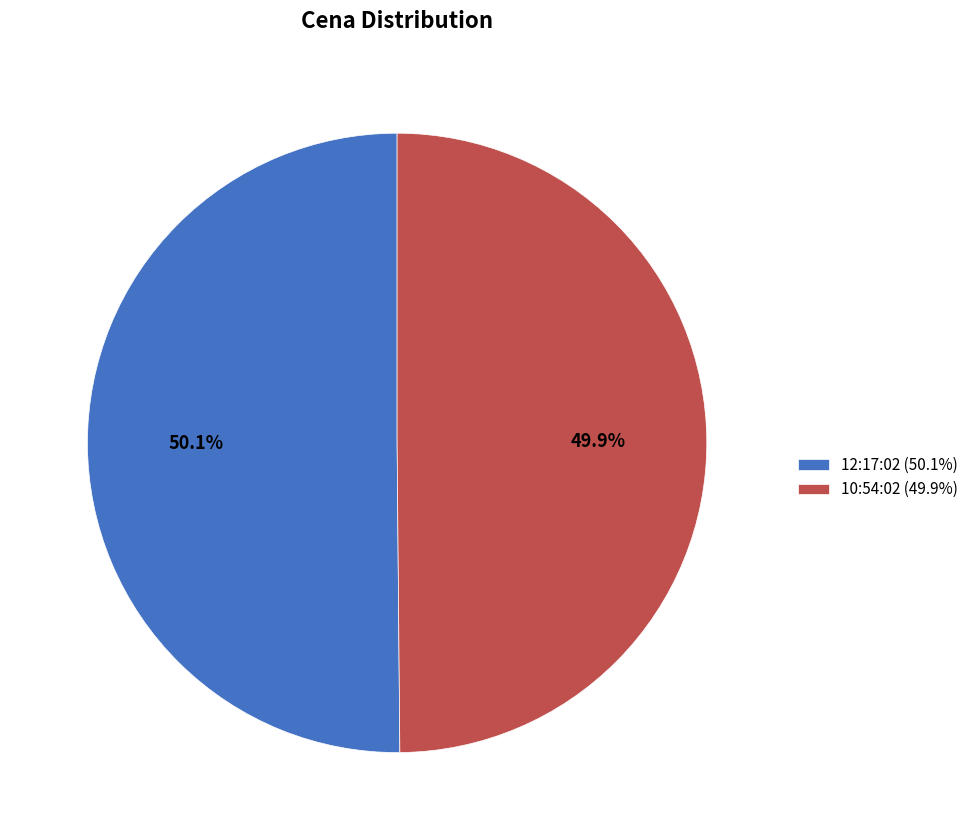

Count the number of slices in the pie.

2